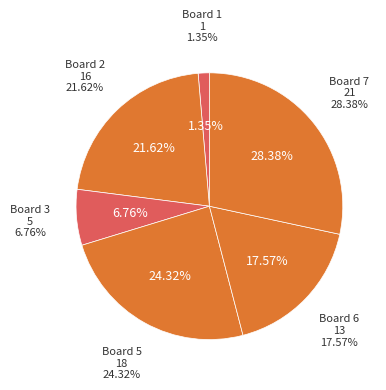

Which category has the biggest portion of the pie?

Board 7